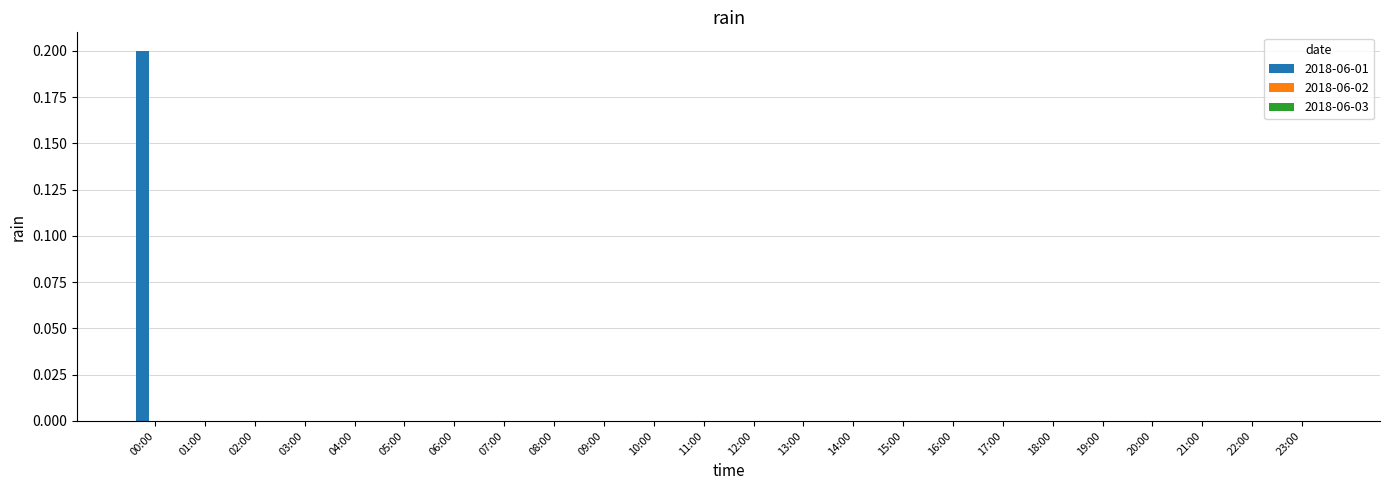

Is it true that the value at 02:00 is 0.0?

True